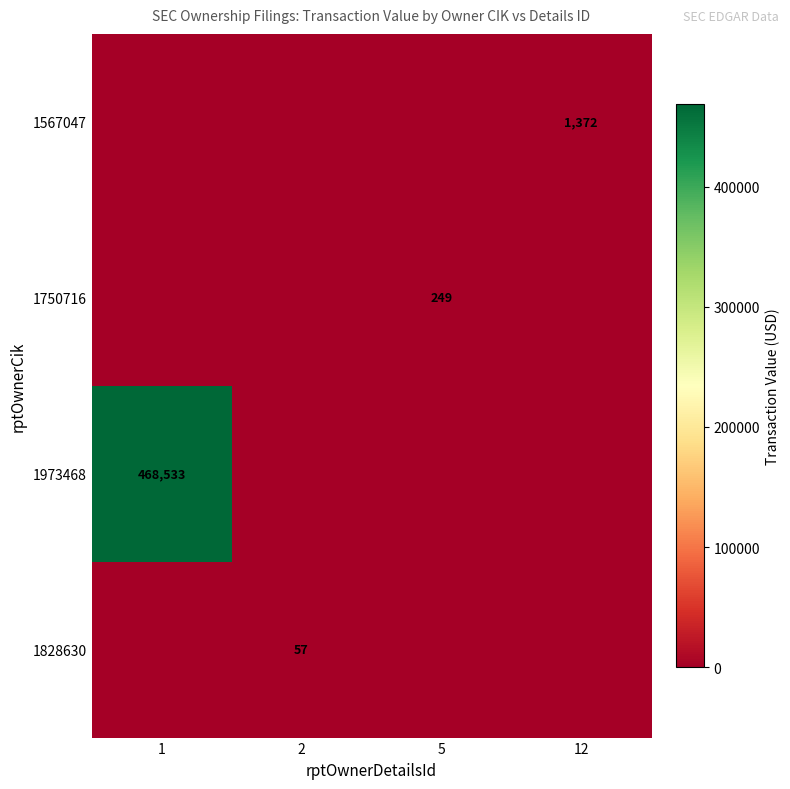

True or false: 1973468 has a value of 779617 at 1.

False